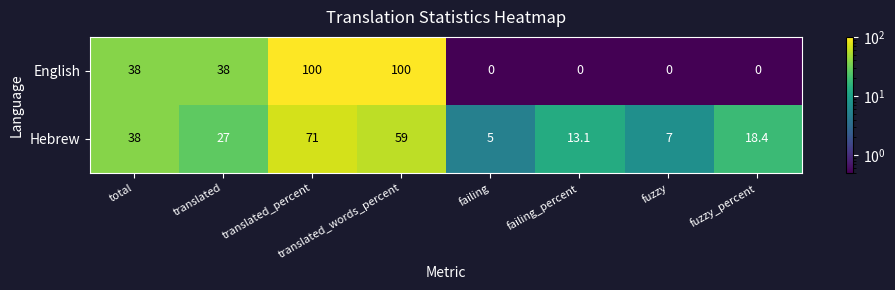

What is the difference between the Hebrew values at fuzzy_percent and translated?

8.6